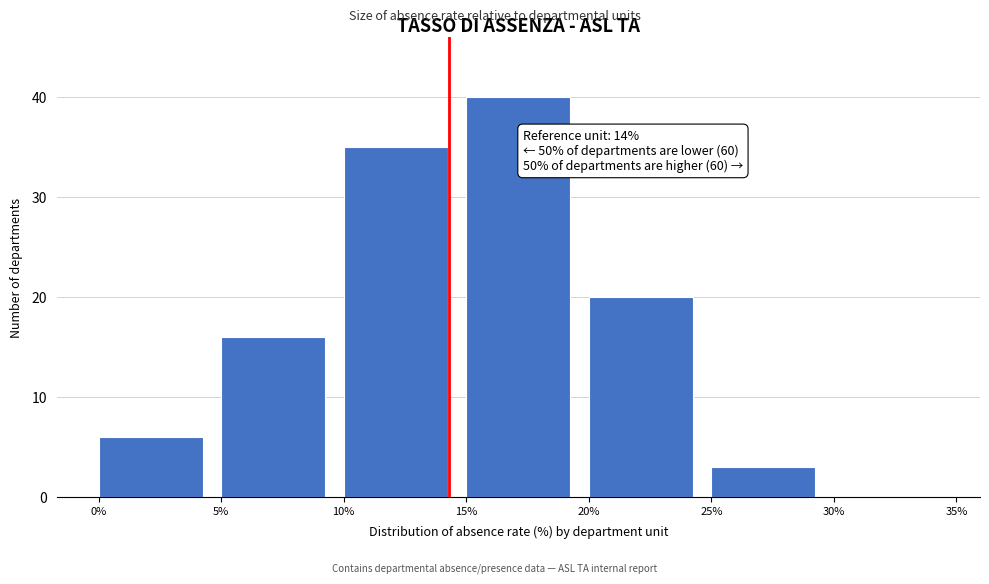

Which range on the x-axis has the tallest bar?

15% to 20%